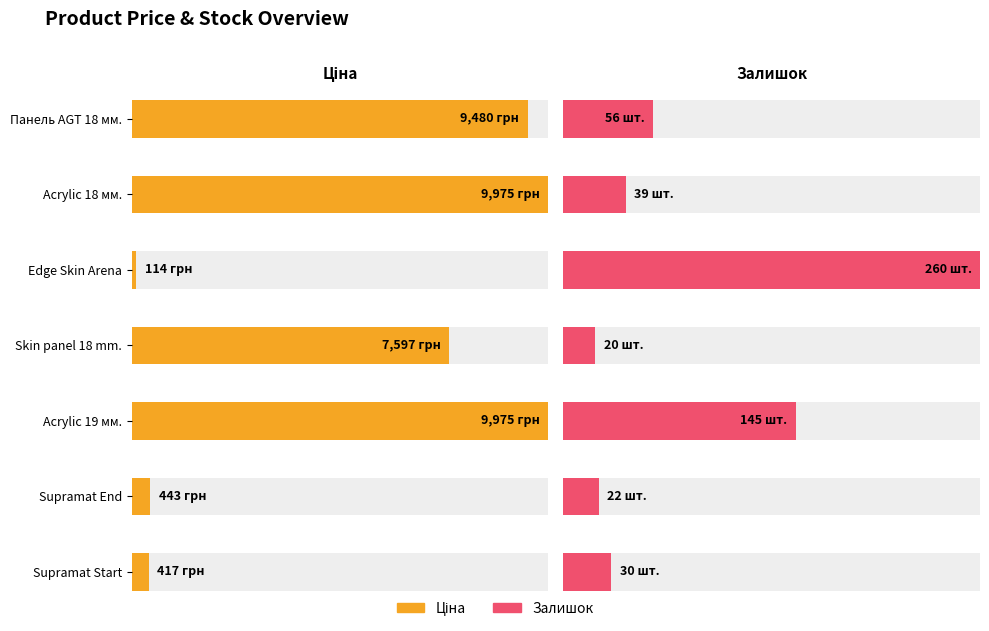

Reading left to right, list all the values displayed in this chart.

Ціна: 9480.1	9975.0	114.1	7596.5	9975.0	443.1	416.6
Залишок: 56.0	39.0	260.0	20.0	145.0	22.0	30.0